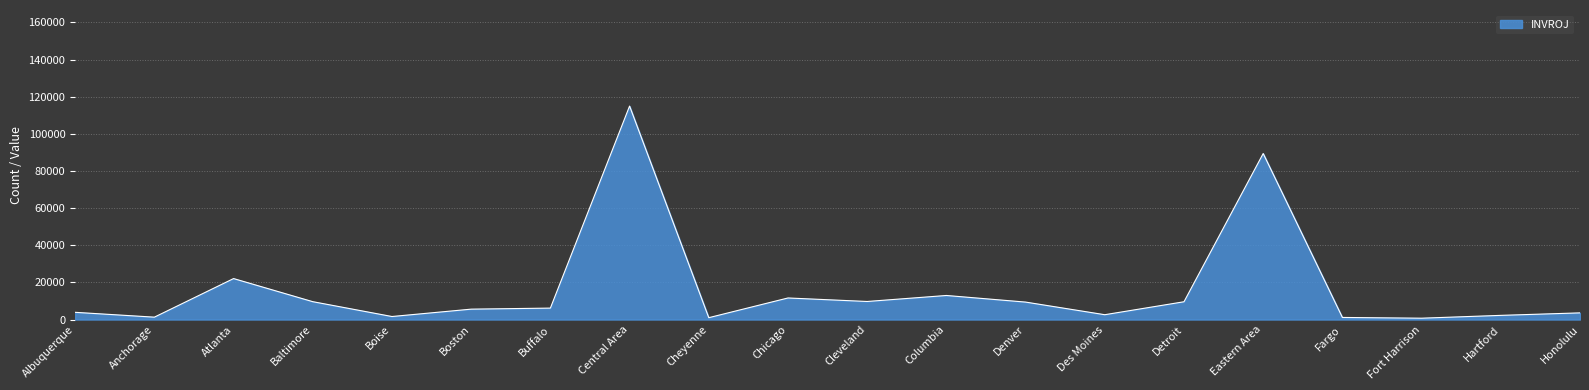

The chart shows a value of 37205 at Atlanta. True or false?

False